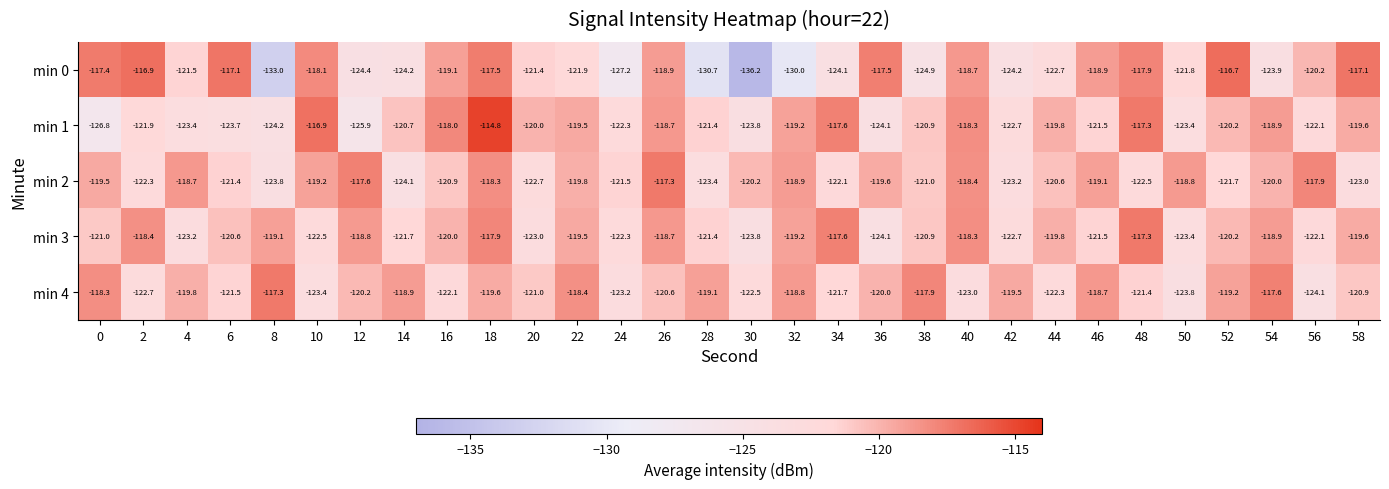

Which series has the largest range (max minus min)?

min 0